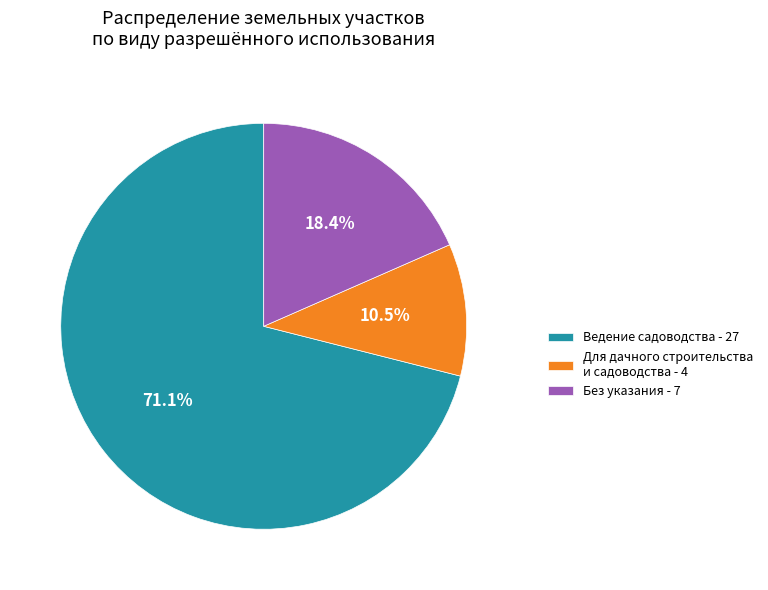

How much of the chart is everything except Для дачного строительства и садоводства - 4?

89.5%